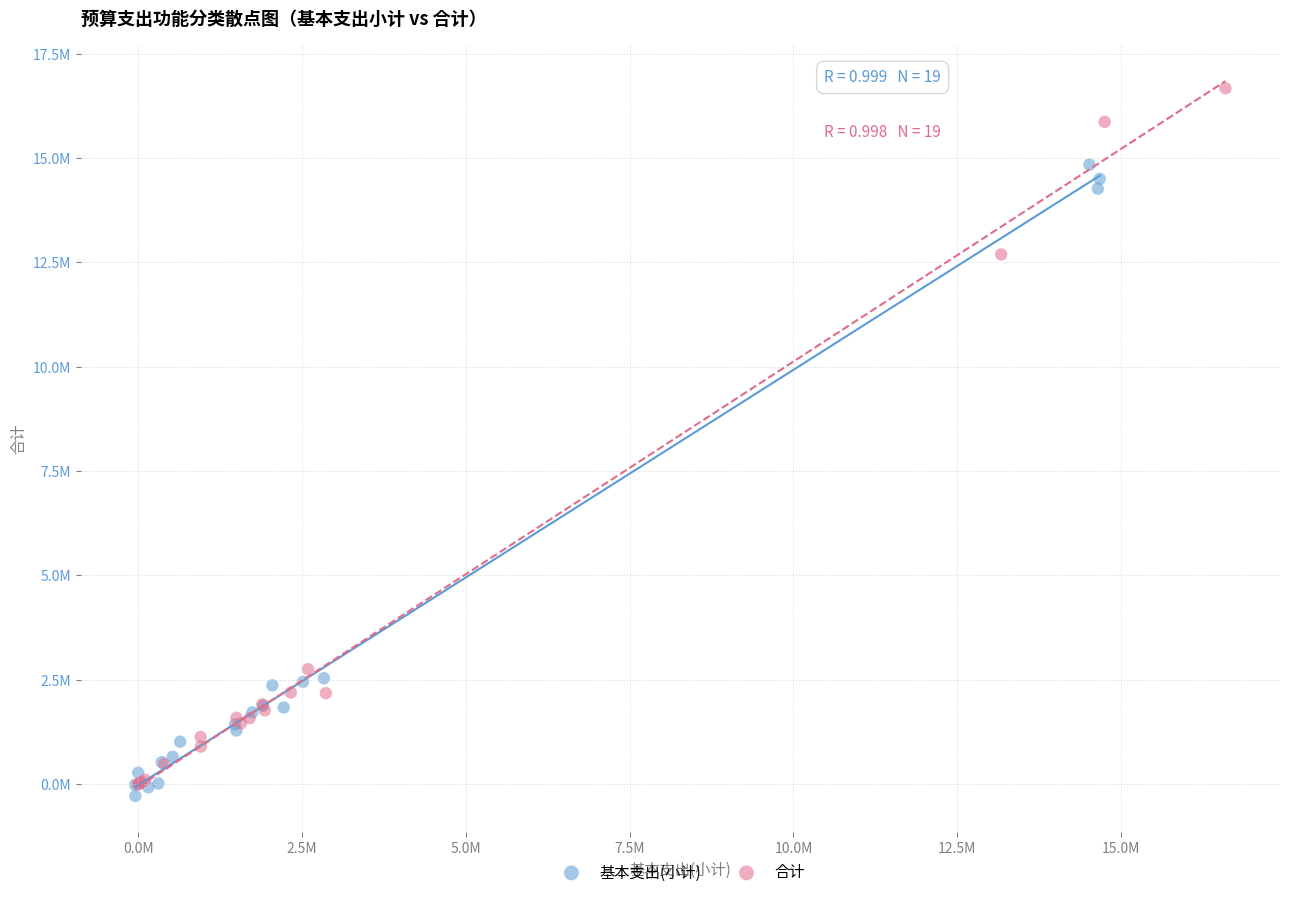

Which series contains the lowest Y value?

基本支出(小计)